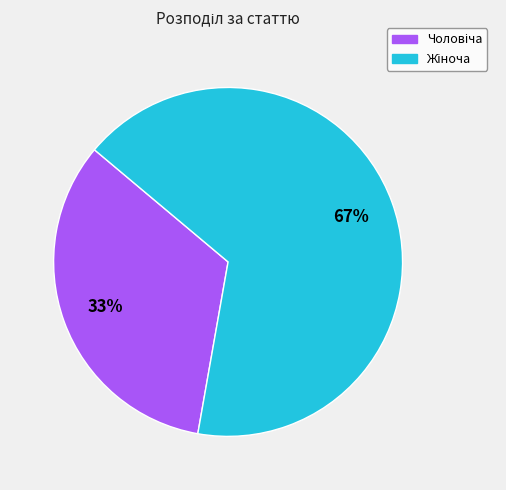

To the nearest percent, what is the average slice percentage?

50%